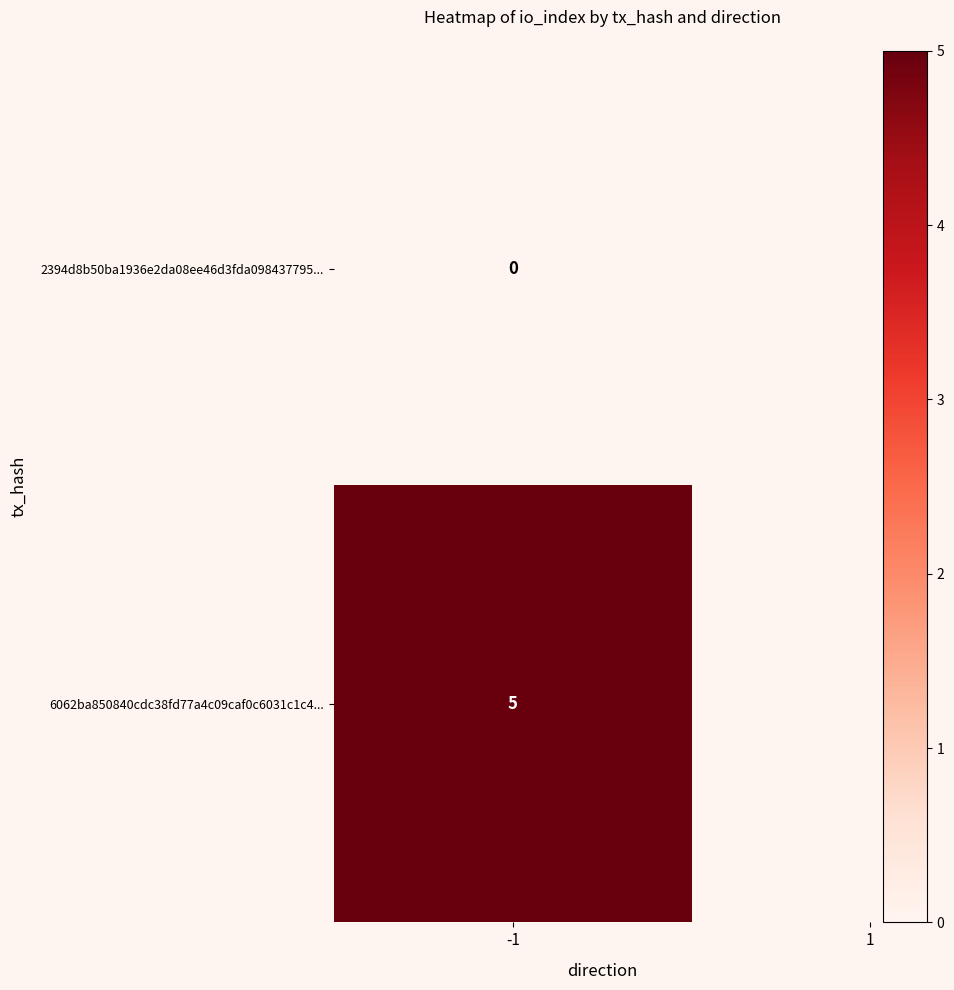

Which series has the largest total across all categories?

6062ba850840cdc38fd77a4c09caf0c6031c1c4